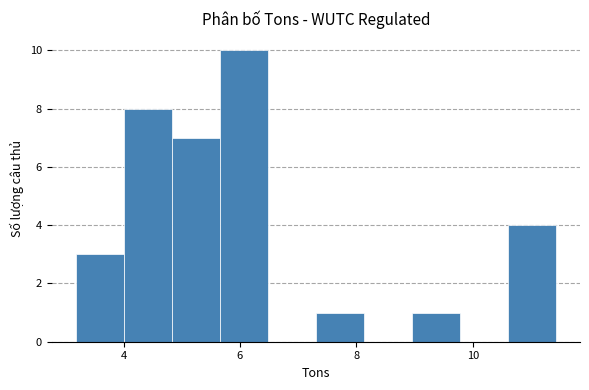

What is the height of the bar covering 9.0 to 9.8 on the x-axis? Neither the bar edges nor the heights are printed on the chart, so give them approximately, as read against the axes.

1